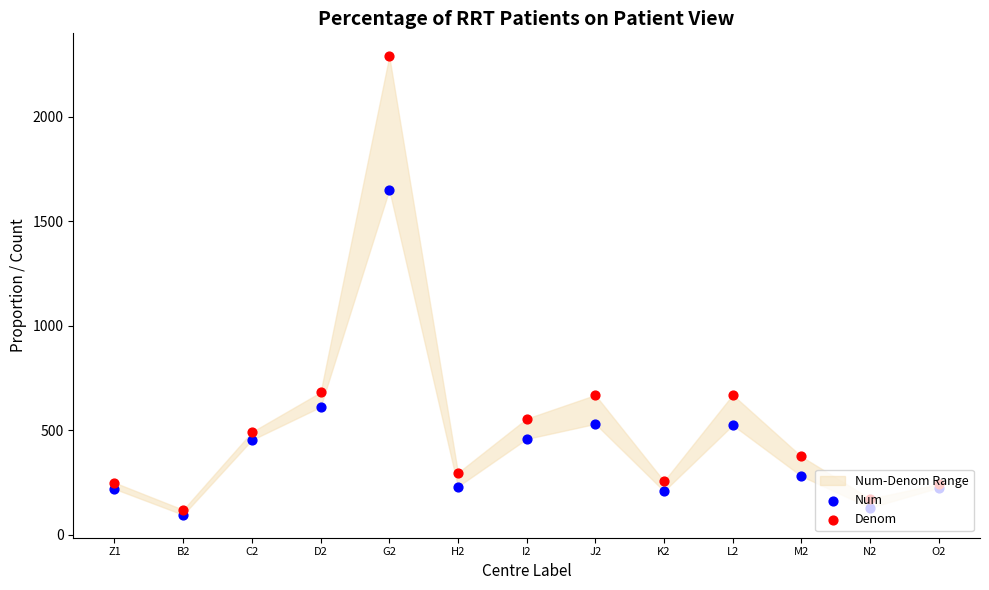

At which category is the sum across all series the highest?

G2